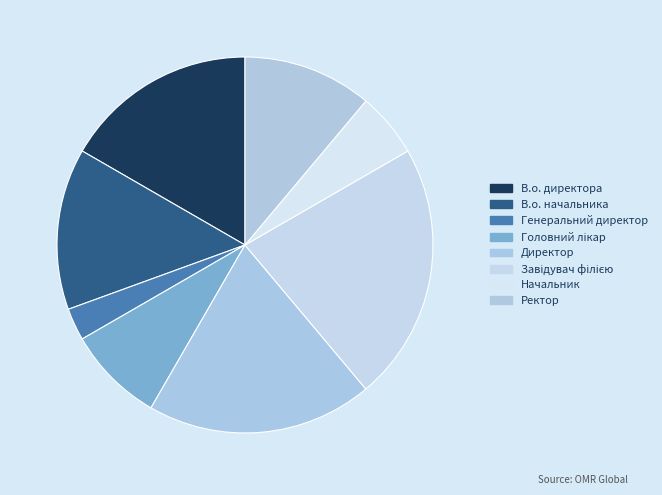

Count the number of slices in the pie.

8